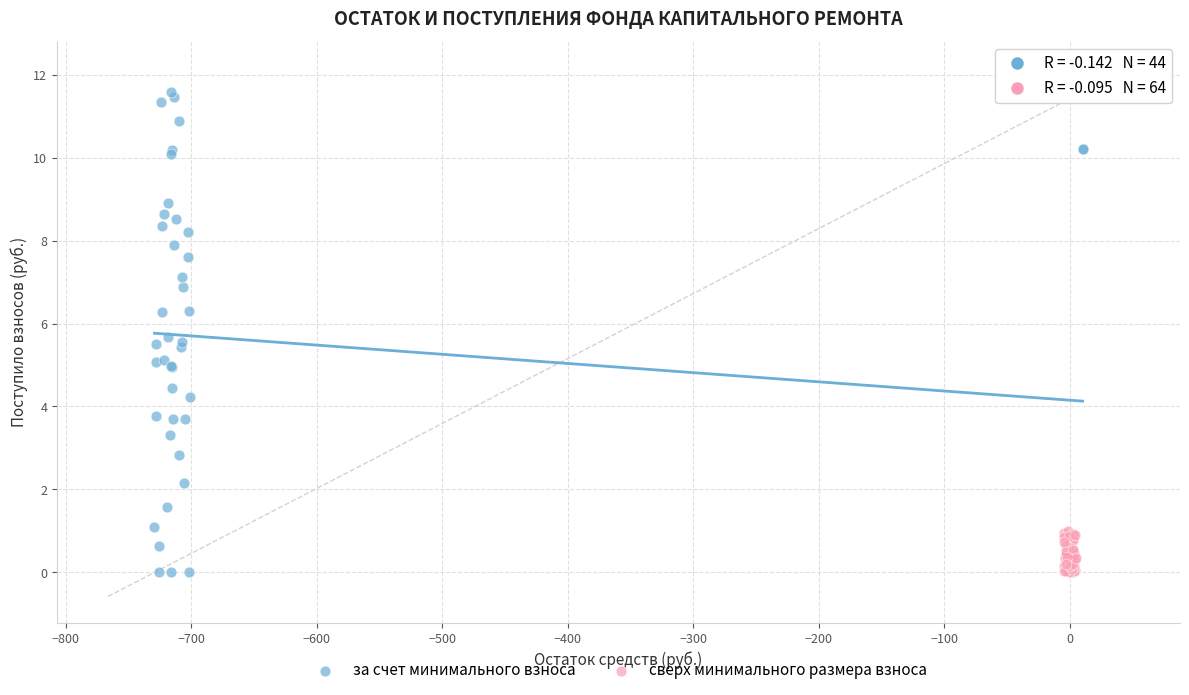

What are all the series names shown in the legend?

за счет минимального взноса, сверх минимального размера взноса